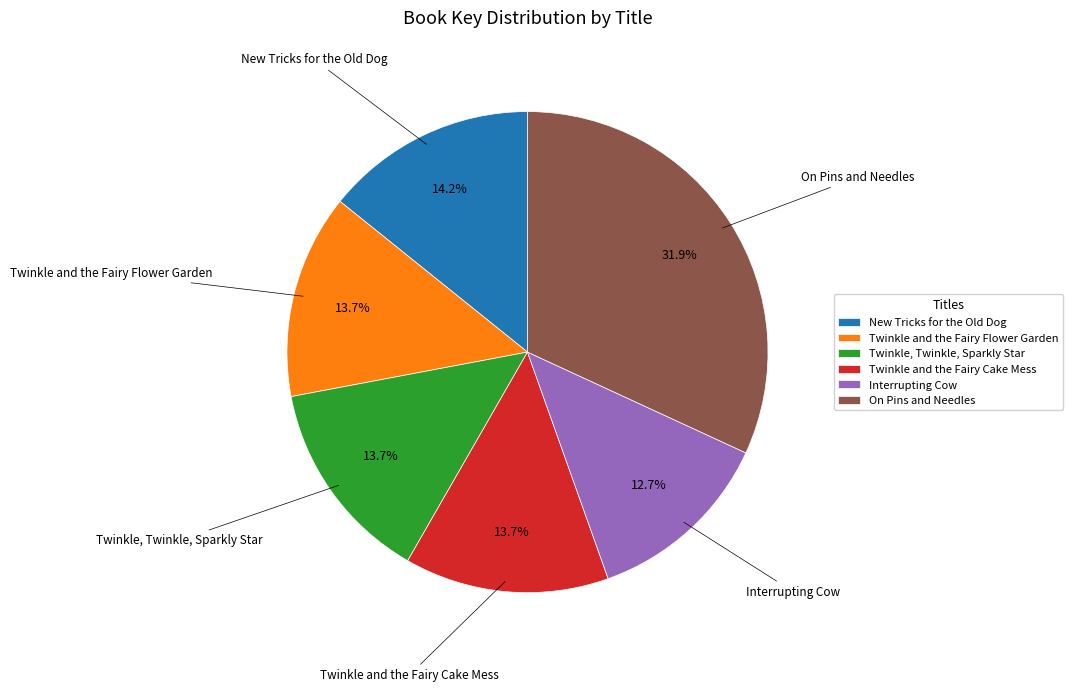

To the nearest percent, what percentage of the pie is New Tricks for the Old Dog?

14%